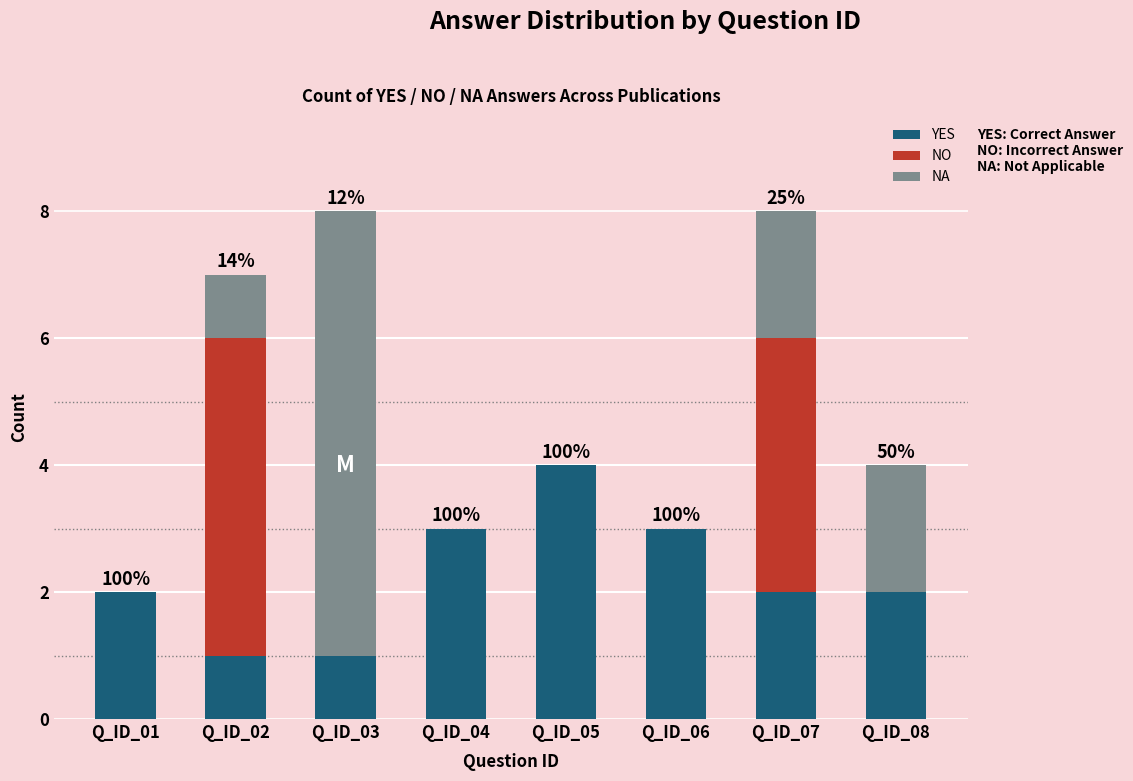

Reading left to right, transcribe the values for YES.

Q_ID_01=2	Q_ID_02=1	Q_ID_03=1	Q_ID_04=3	Q_ID_05=4	Q_ID_06=3	Q_ID_07=2	Q_ID_08=2